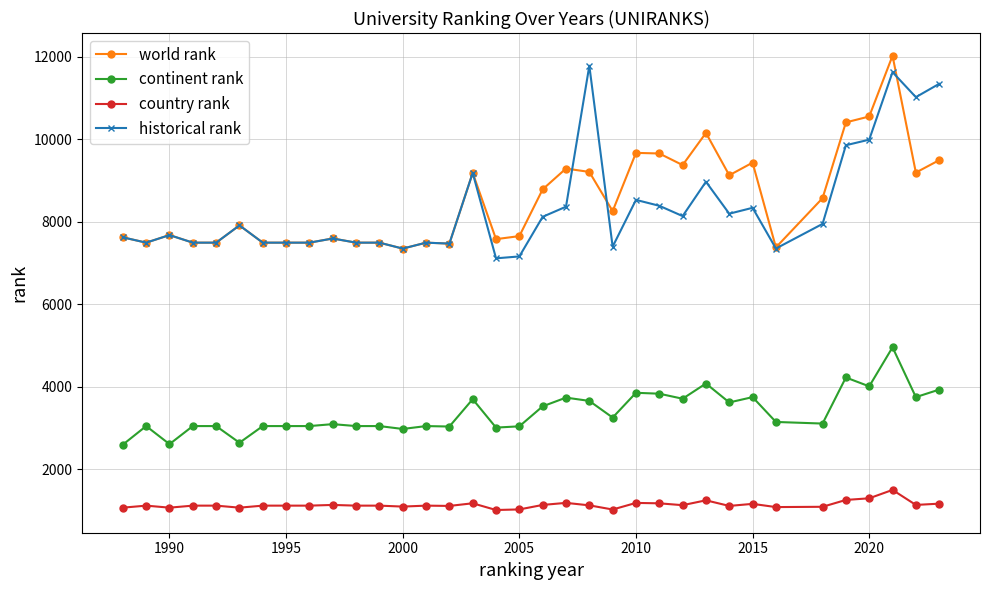

What is the minimum value shown in the chart?

1009